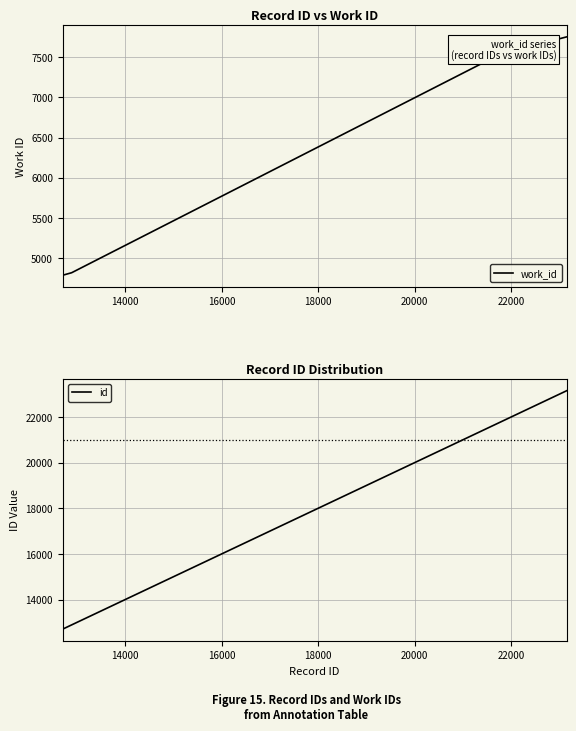

What is the lowest value of the work_id series?

4790